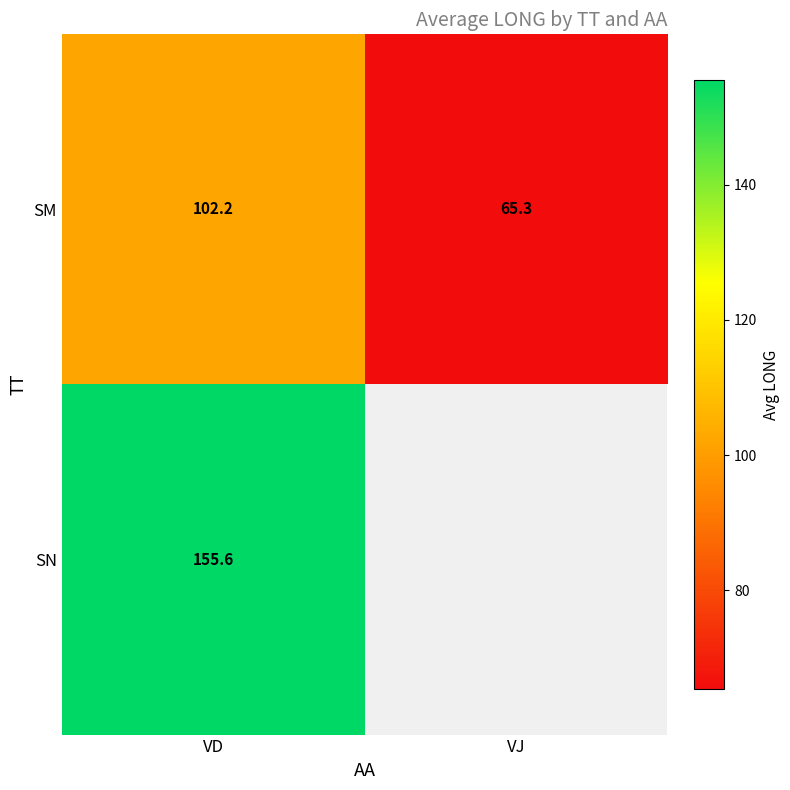

How many values in the SM series are below 102?

1